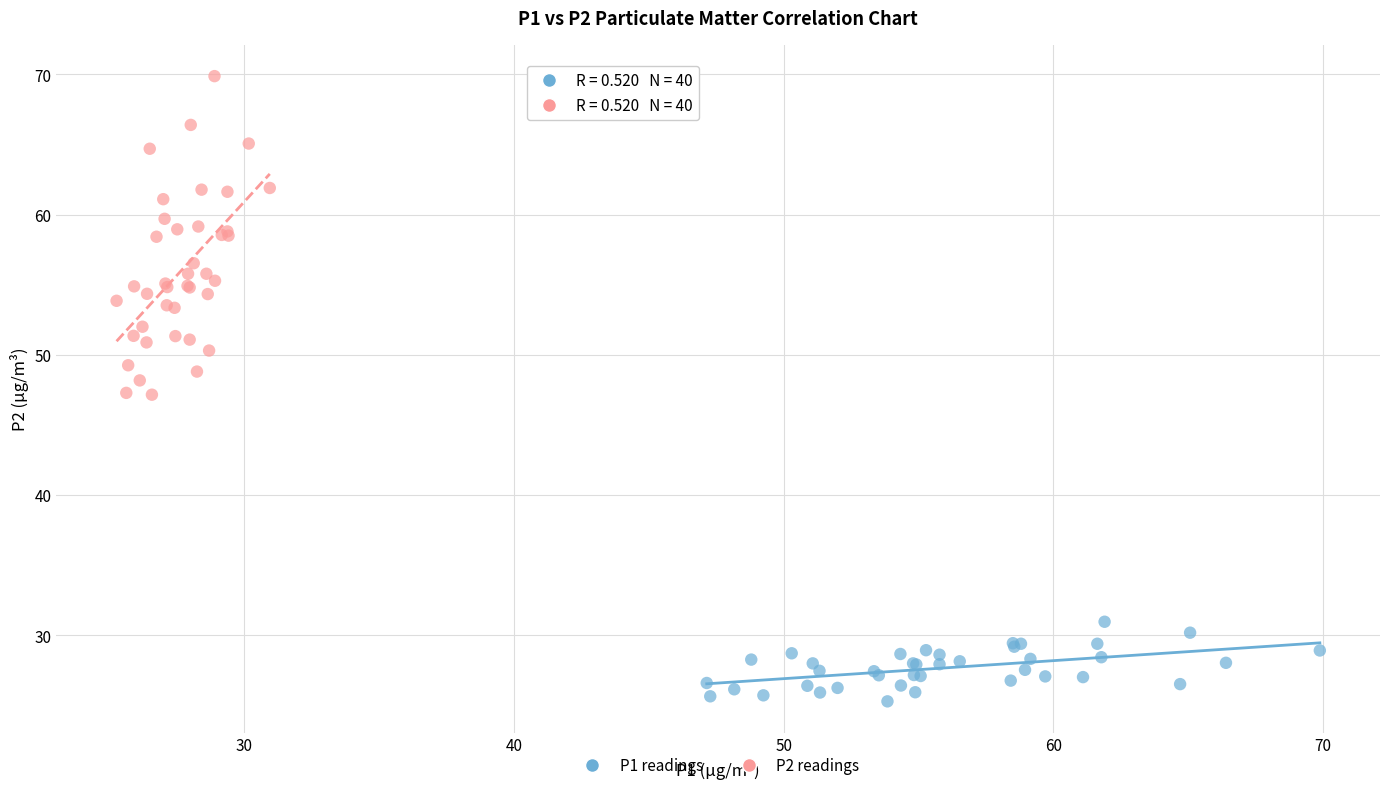

Which series has the largest Y range (max minus min)?

P2 readings